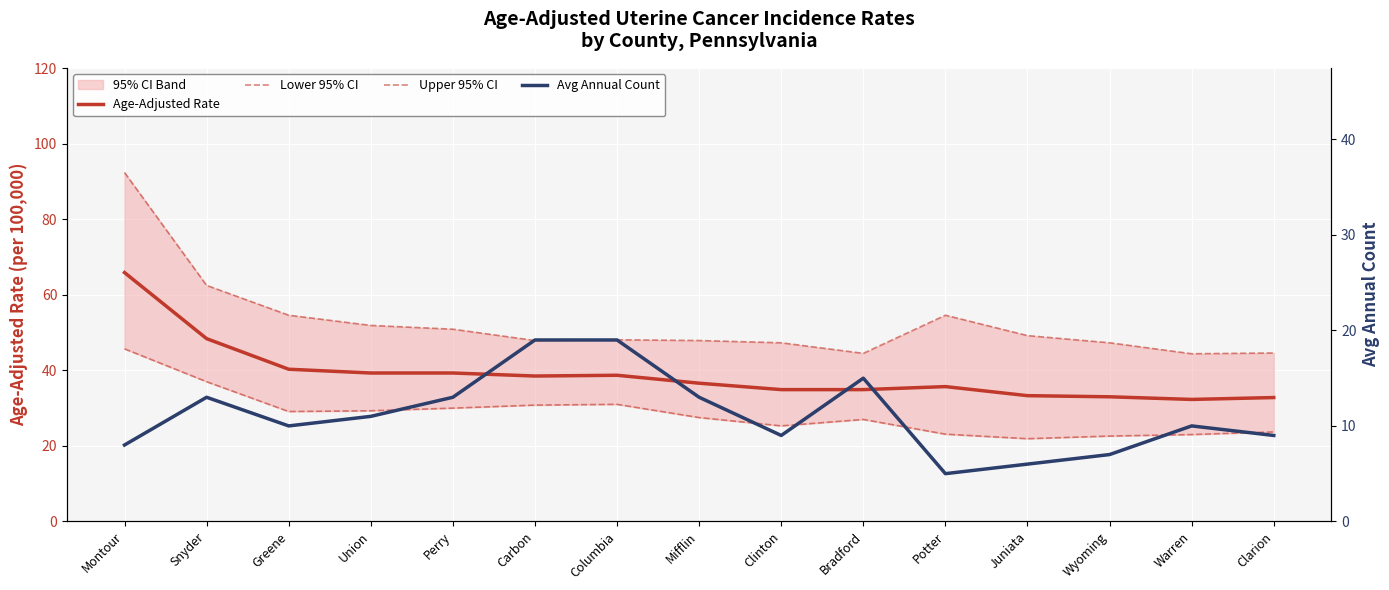

What is the difference between the maximum and minimum values in the Upper 95% CI series?

48.0